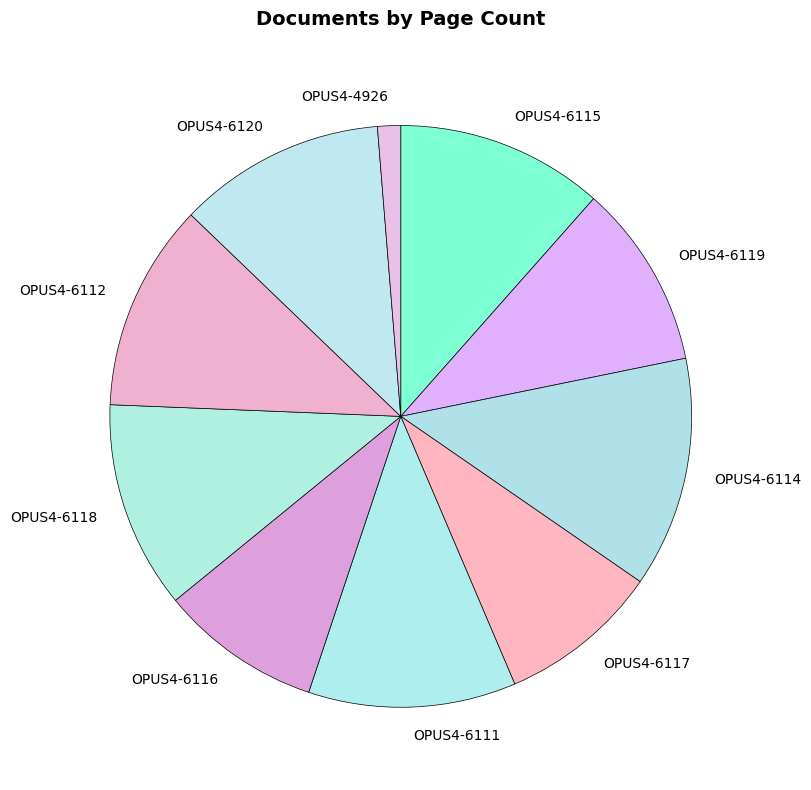

The OPUS4-6114 slice represents 1% of the pie. True or false?

False